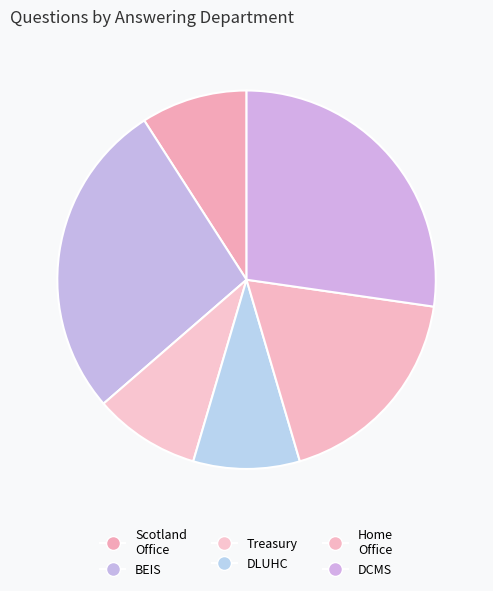

How many segments does this pie chart have?

6